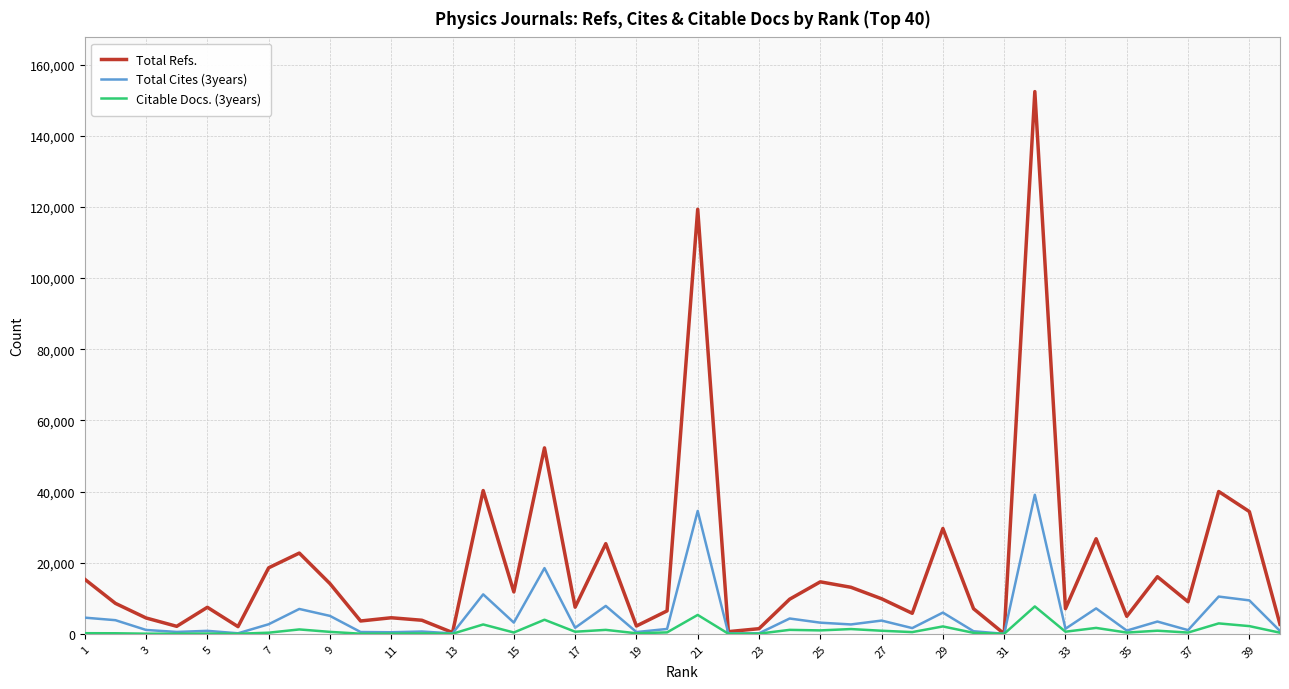

Which series has the widest spread of values?

Total Refs.